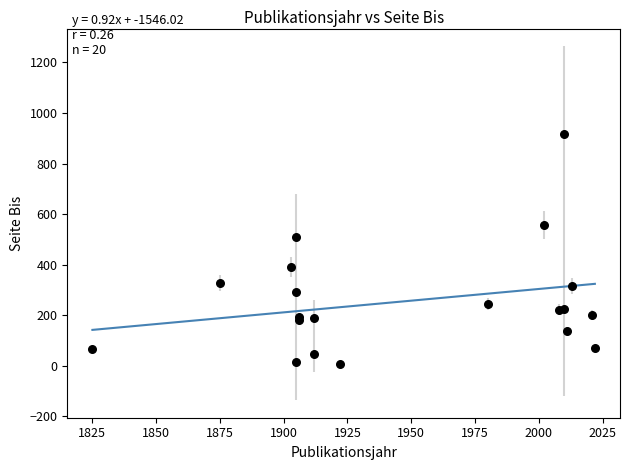

What Y value in the scatter plot is closest to 463?

510